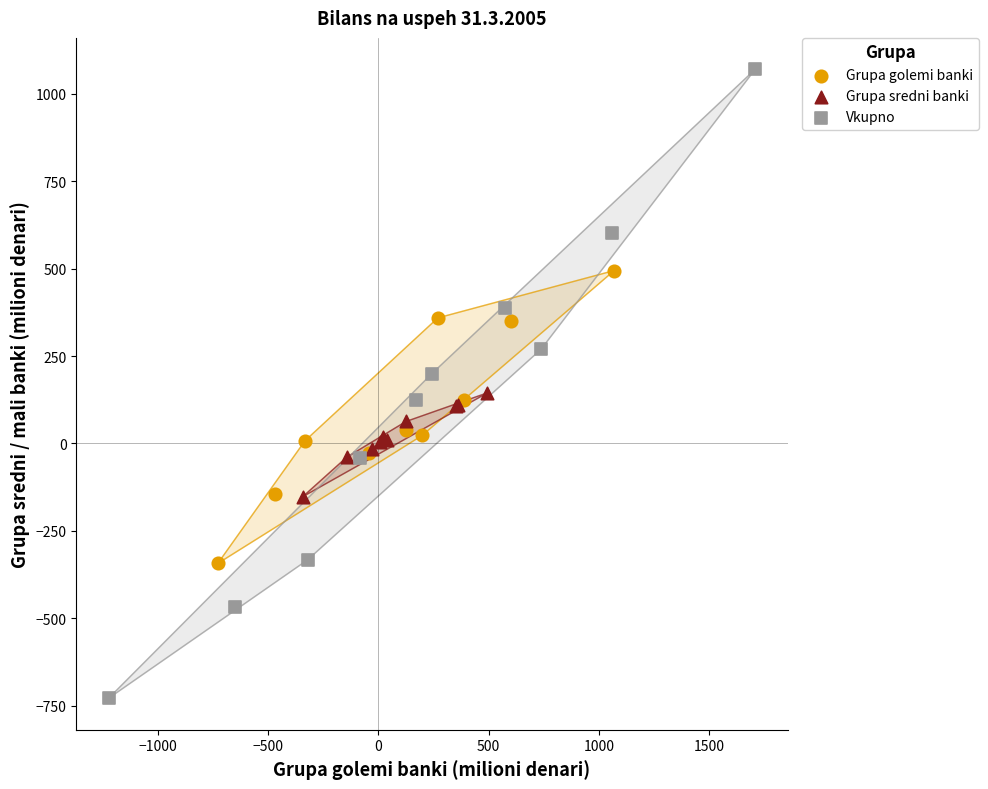

Which series has the widest spread of Y values?

Vkupno